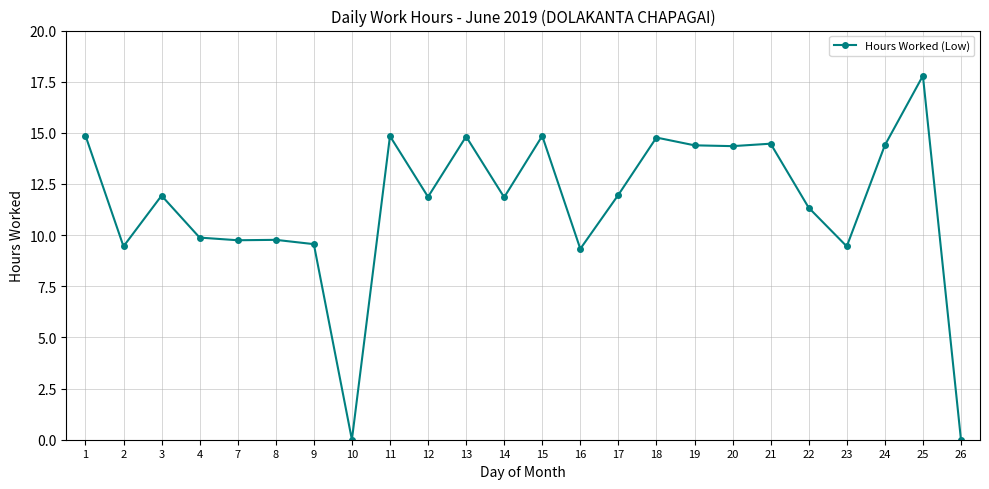

True or false: the data has more than 1 interior local peaks.

True